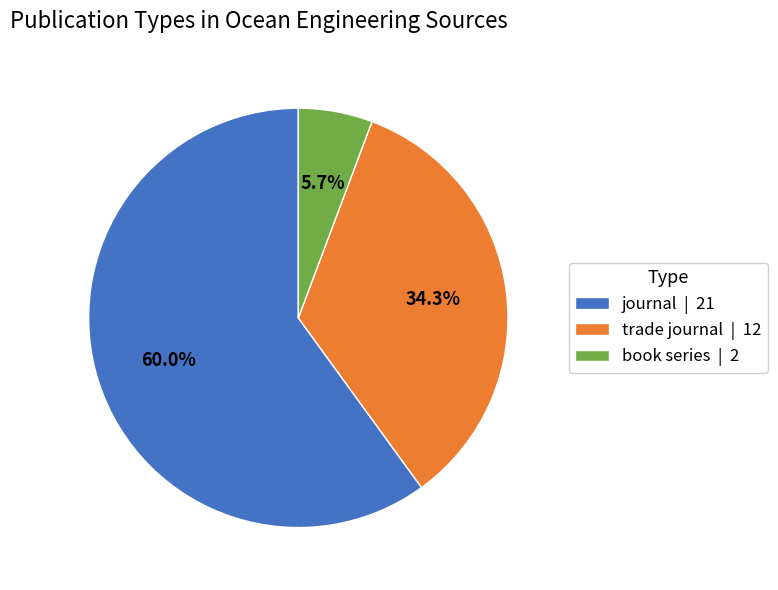

Approximately how many times larger is the value at trade journal | 12 compared to book series | 2?

6.0